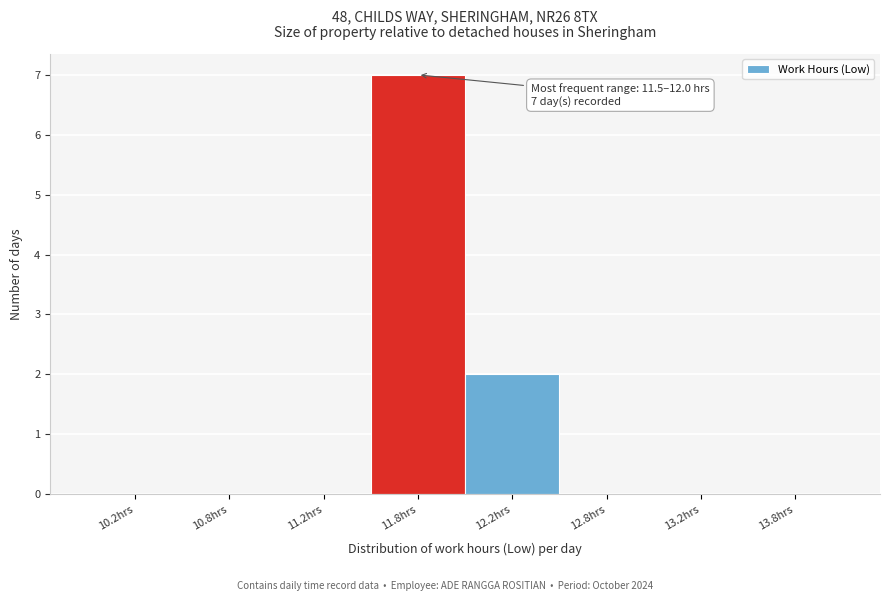

Reading left to right, transcribe all the data shown in this chart.

10.2hrs=0	10.8hrs=0	11.2hrs=0	11.8hrs=7	12.2hrs=2	12.8hrs=0	13.2hrs=0	13.8hrs=0